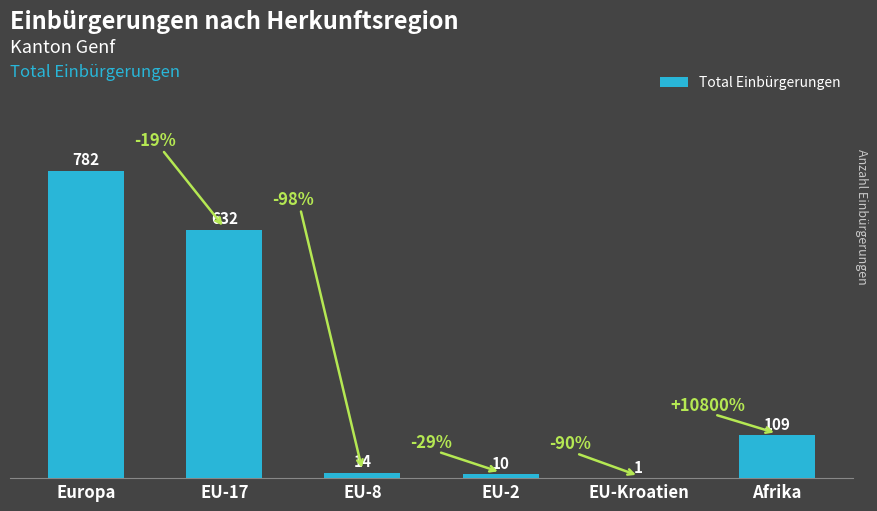

Reading right to left, list all the values displayed in this chart.

Afrika=109	EU-Kroatien=1	EU-2=10	EU-8=14	EU-17=632	Europa=782